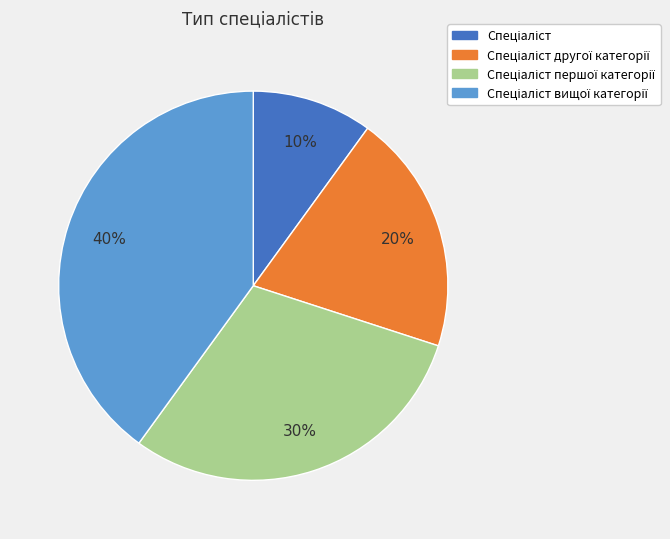

To the nearest percent, what is the average slice percentage?

25%